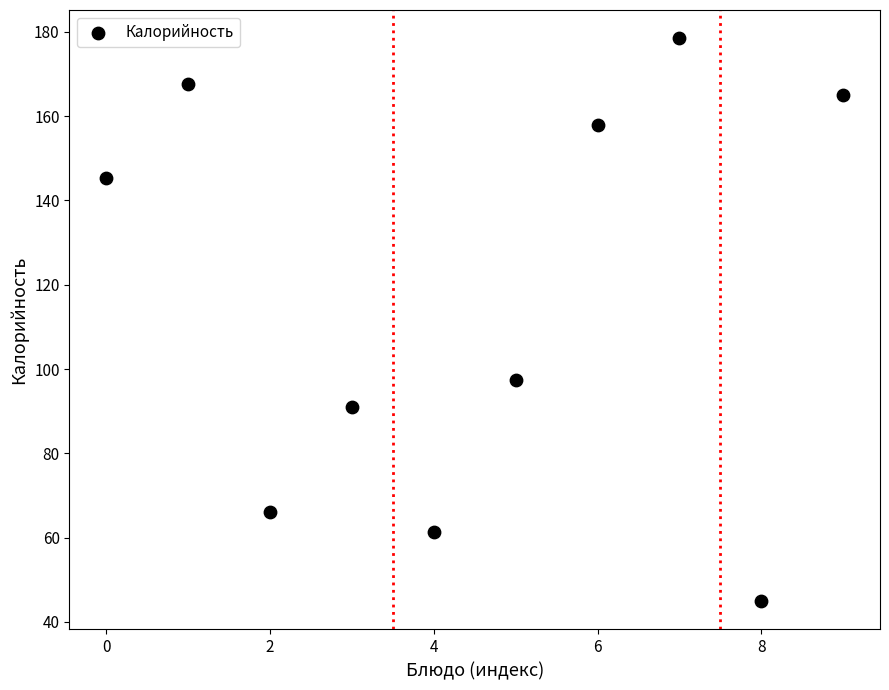

What is the range of Y values (max minus min)?

133.6